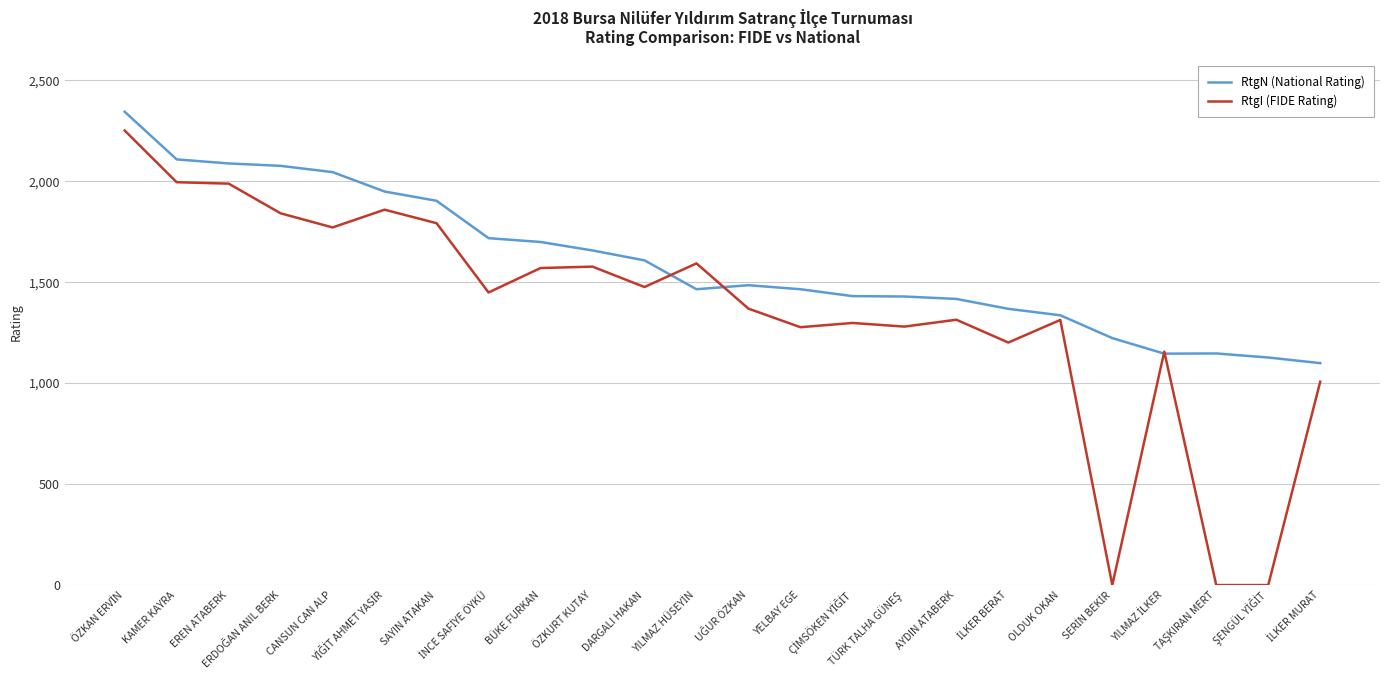

List the series in order of their overall mean, lowest first.

RtgI (FIDE Rating), RtgN (National Rating)